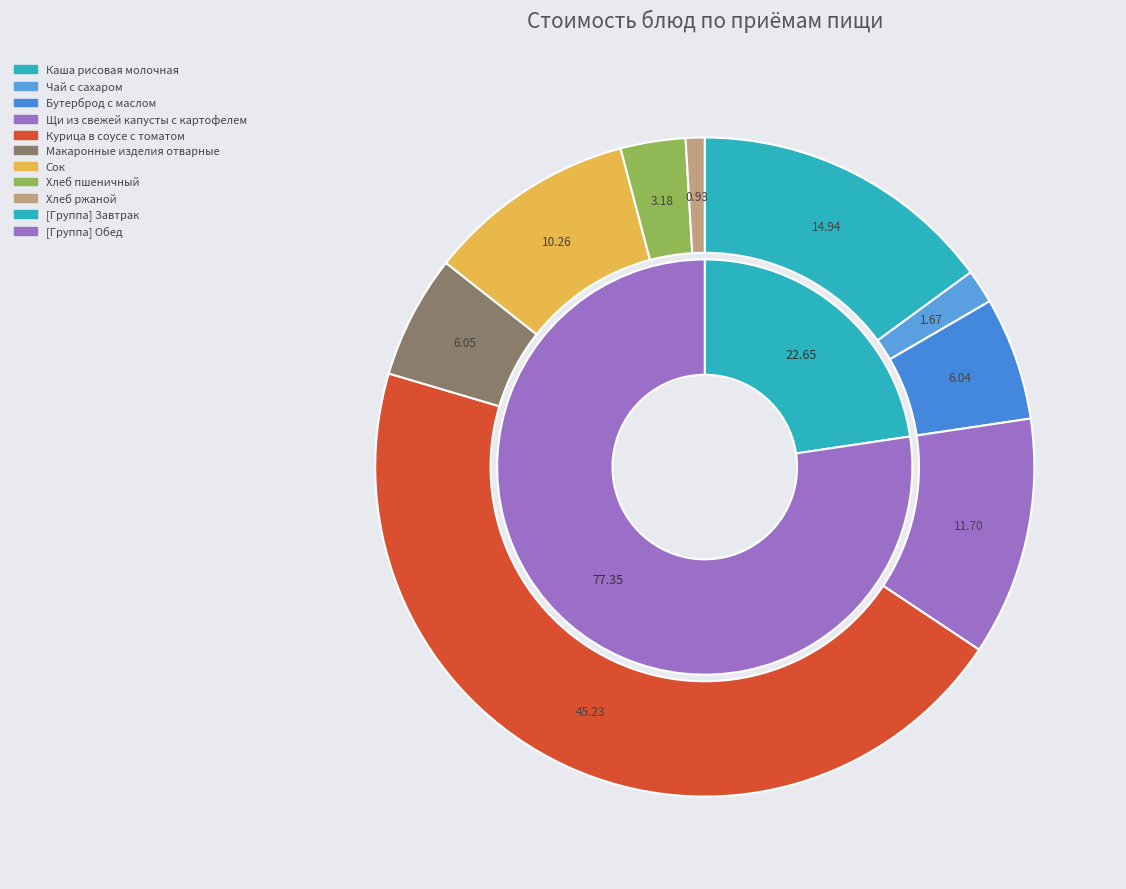

Which slice is the smallest?

Хлеб ржаной